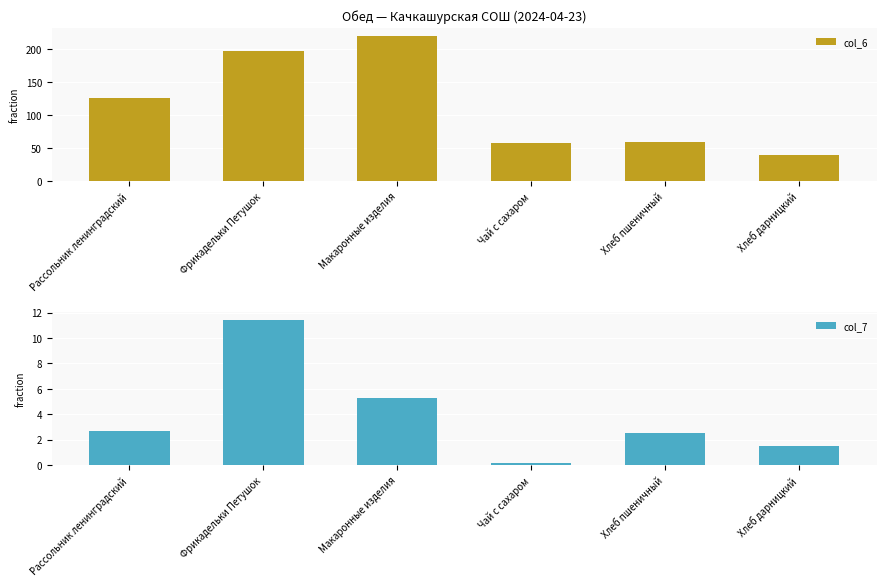

At Хлеб дарницкий, list the series in order from smallest to largest.

col_7, col_6